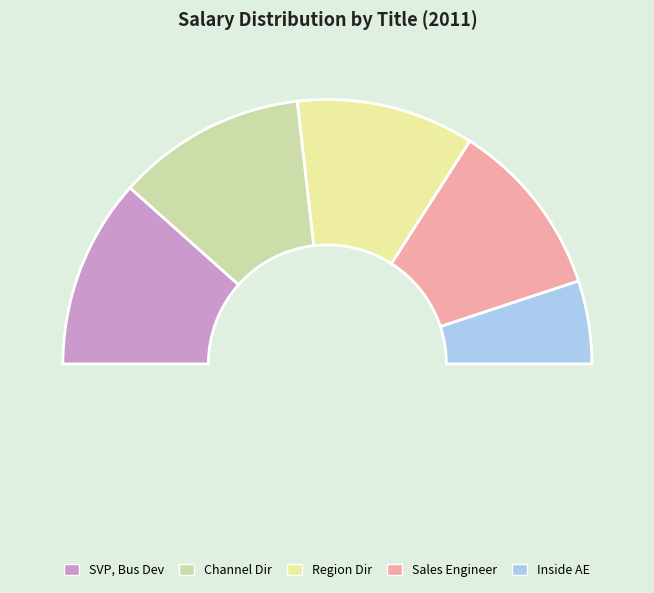

Is there any slice that represents more than half of the pie?

No